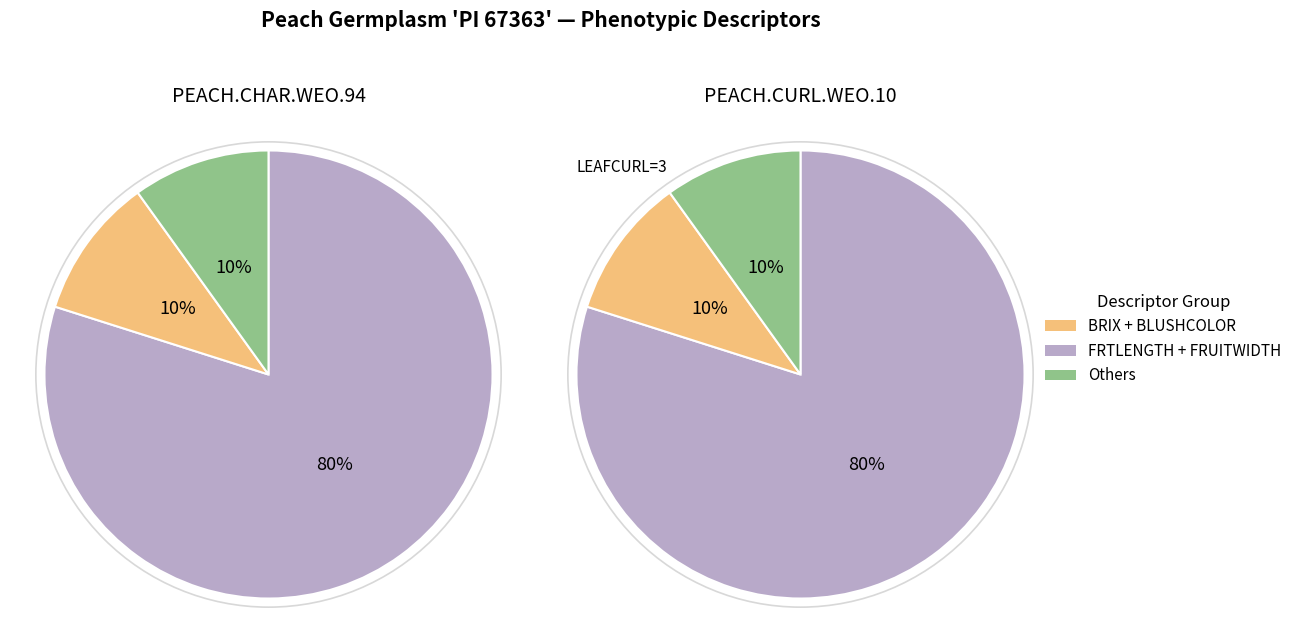

Which slice is the largest?

FRTLENGTH